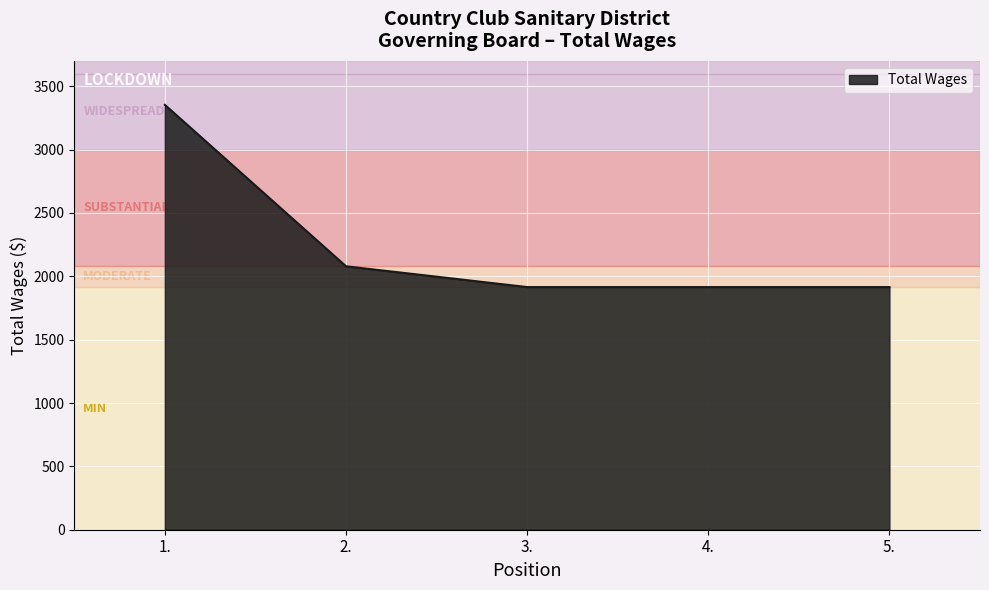

What is the average value?

2235